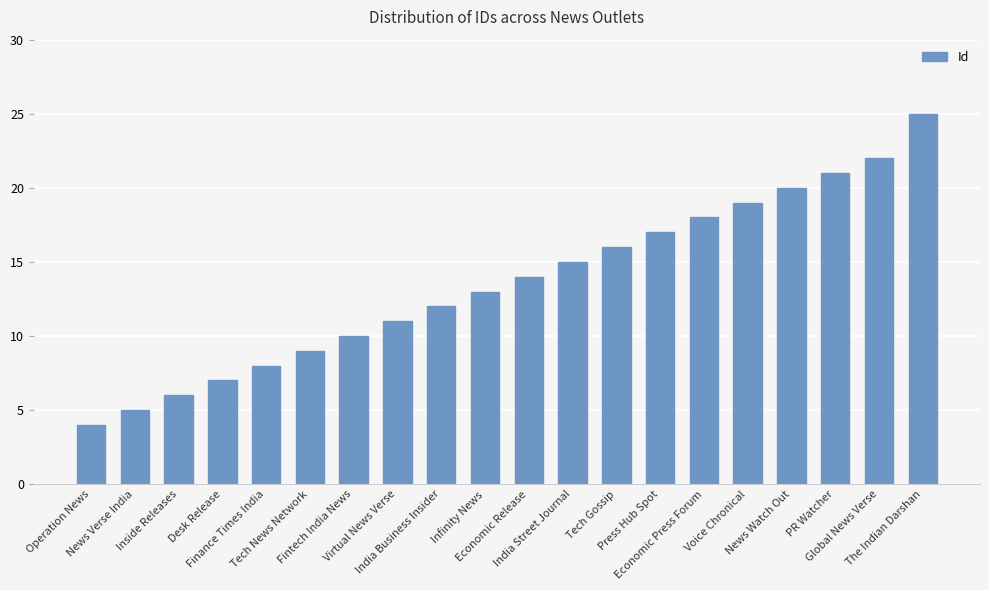

List the labels in order of value, largest first.

The Indian Darshan, Global News Verse, PR Watcher, News Watch Out, Voice Chronical, Economic Press Forum, Press Hub Spot, Tech Gossip, India Street Journal, Economic Release, Infinity News, India Business Insider, Virtual News Verse, Fintech India News, Tech News Network, Finance Times India, Desk Release, Inside Releases, News Verse India, Operation News